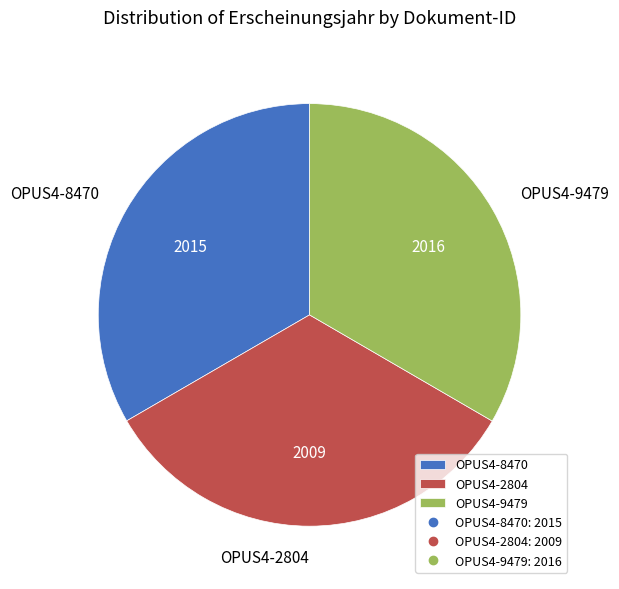

How many segments does this pie chart have?

3